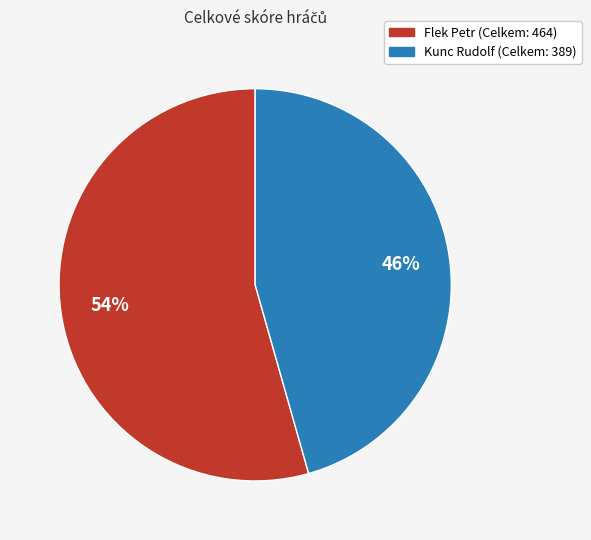

What is the smallest slice in the pie chart?

Kunc Rudolf